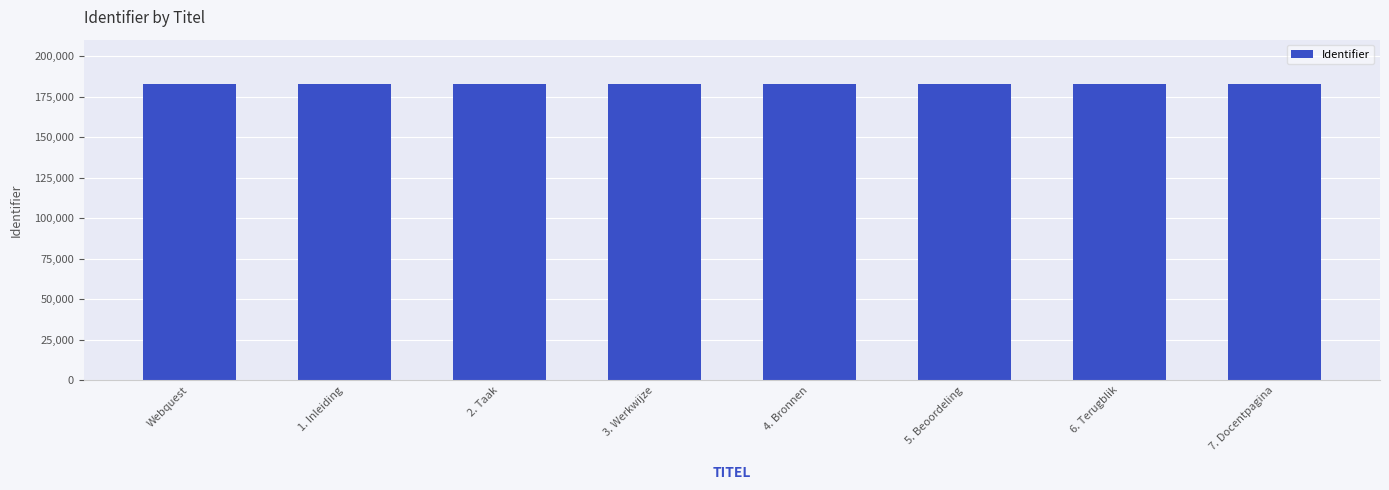

What is the difference between the second highest and minimum values?

7